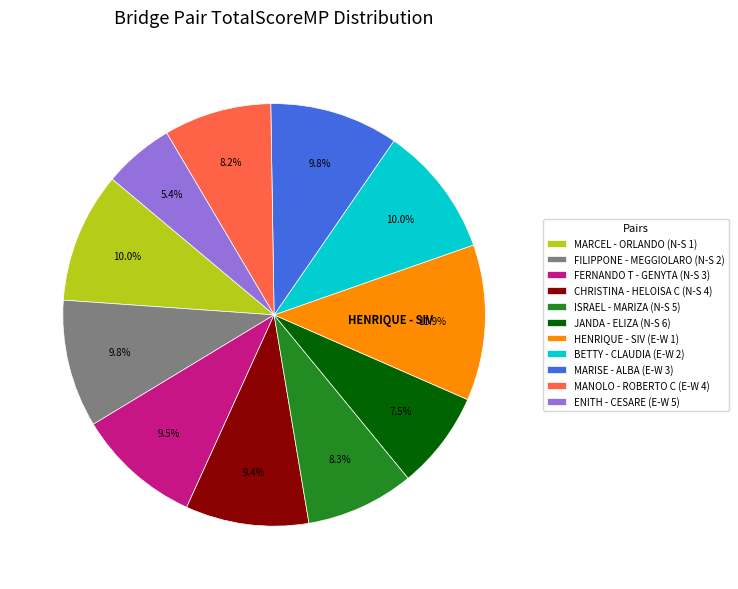

Is it true that BETTY - CLAUDIA (E-W 2) is 10% of the pie?

True